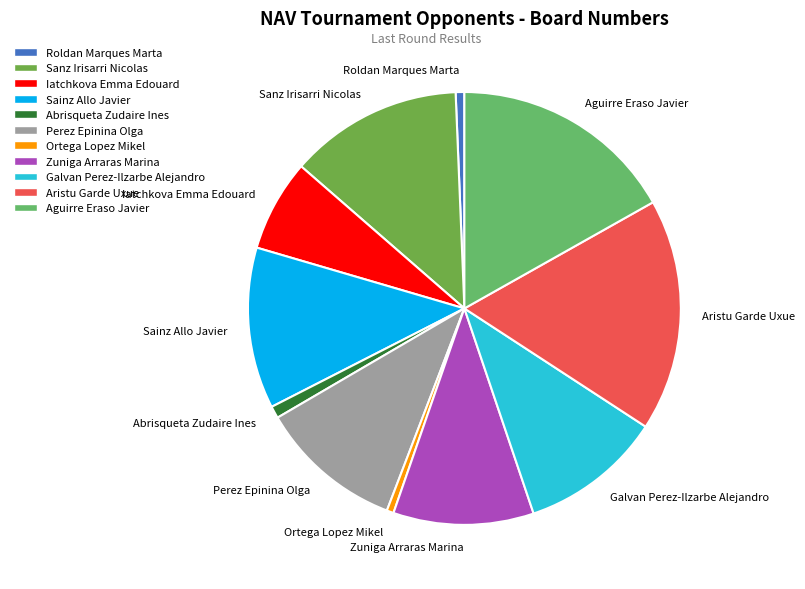

Does Roldan Marques Marta account for over 50% of the chart?

No